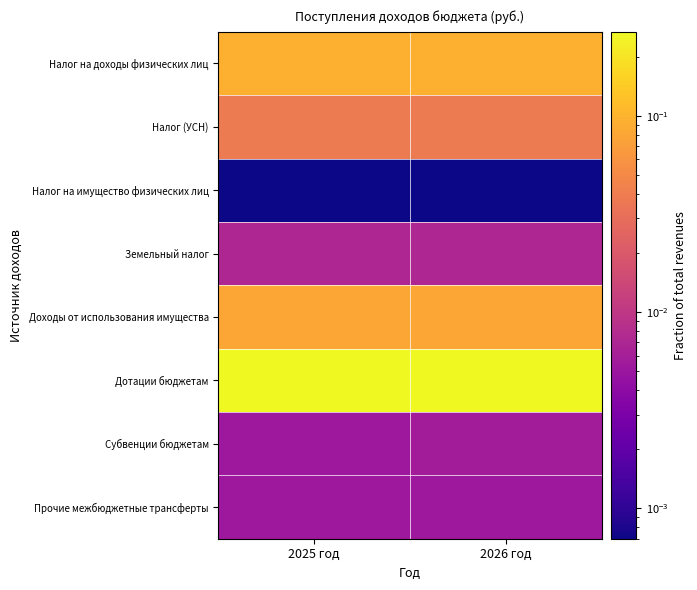

What is the spread (max minus min) of values at 2026 год?

0.3